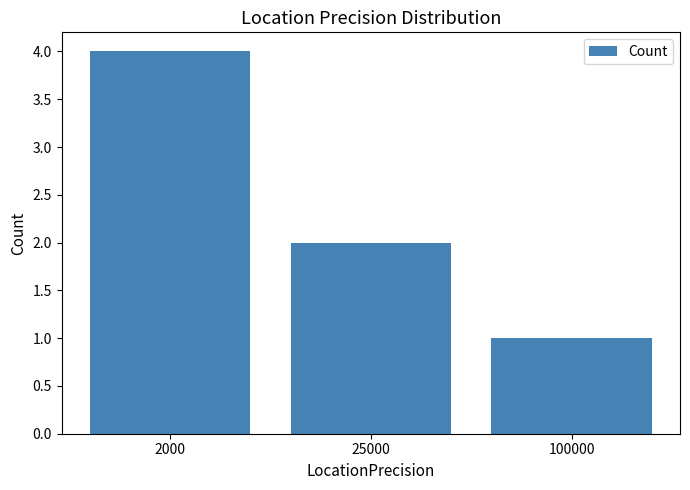

Reading right to left, transcribe all the data shown in this chart.

100000=1	25000=2	2000=4